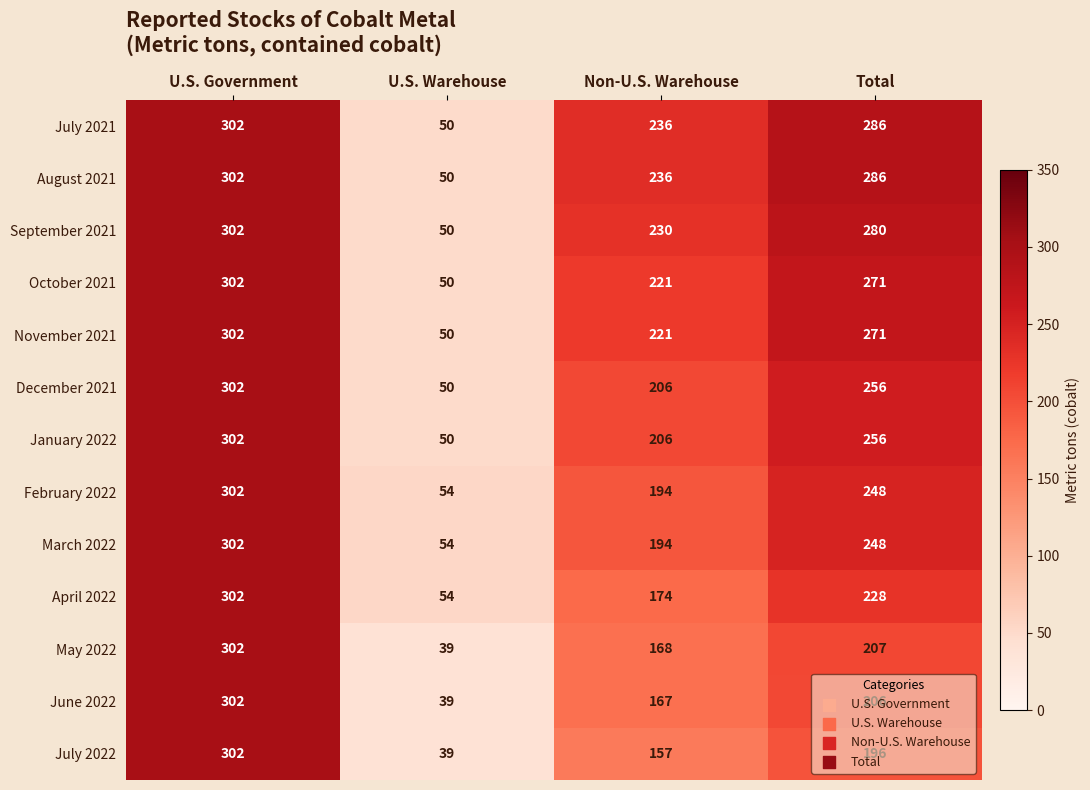

Which series changed the most between U.S. Government and Total?

July 2022